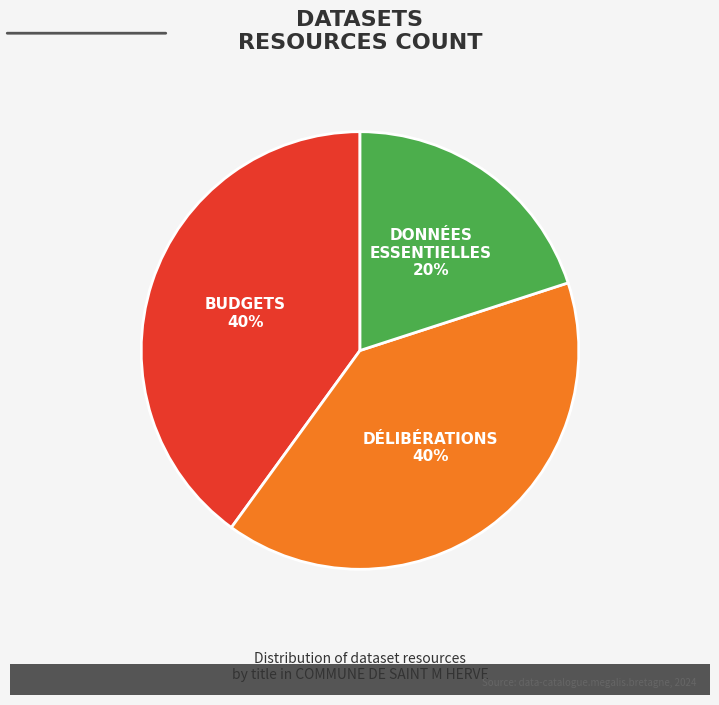

To the nearest percent, what is the average slice percentage?

33%